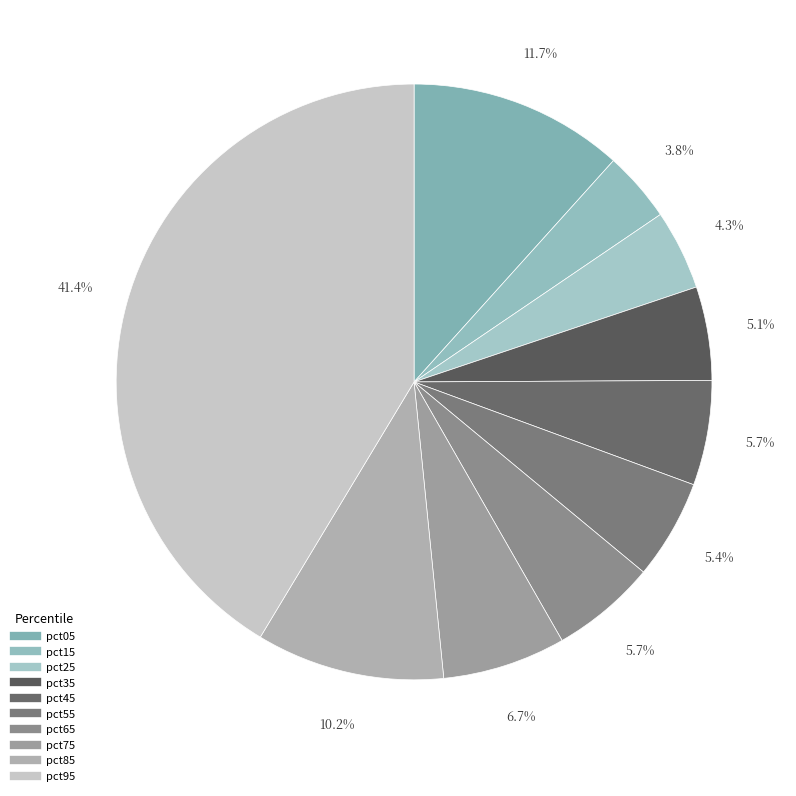

Does pct85 represent more than half of the total?

No